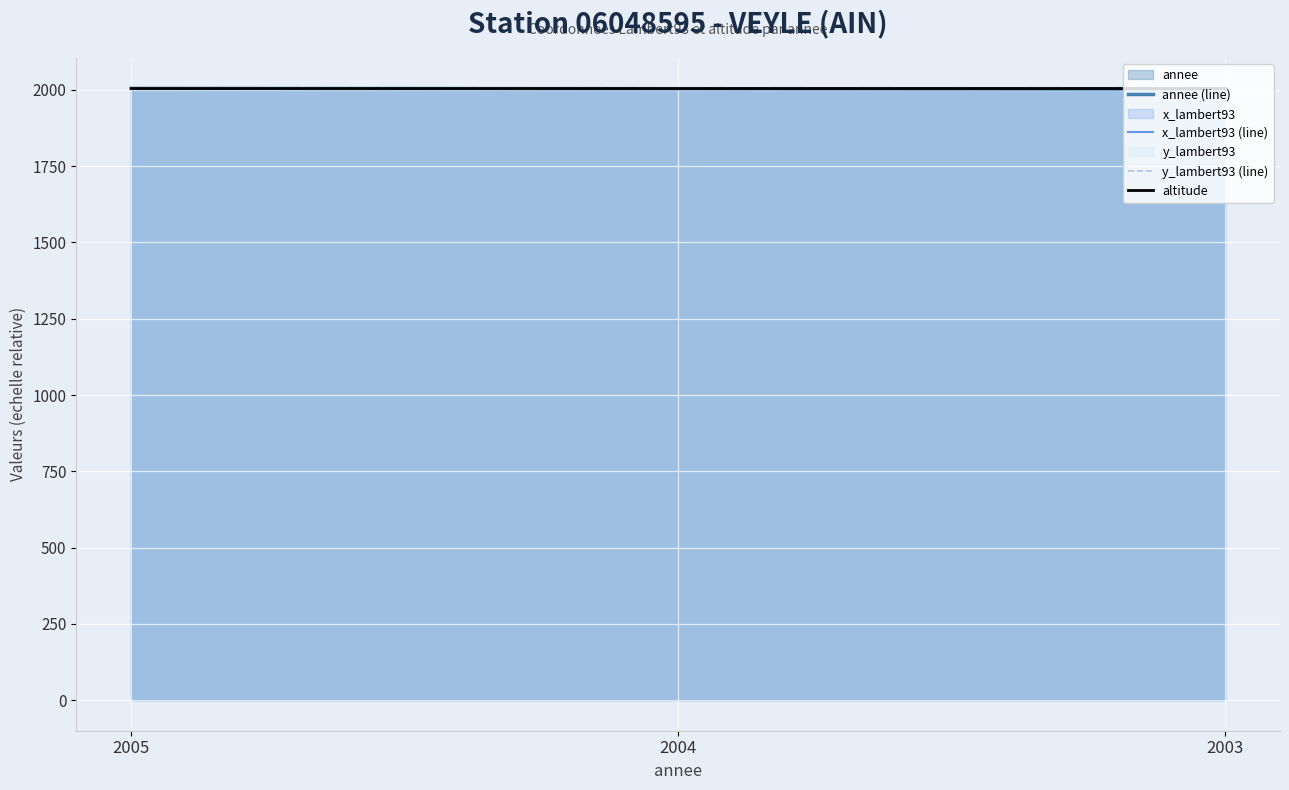

Where is annee (line) nearest to the value 2004?

2004